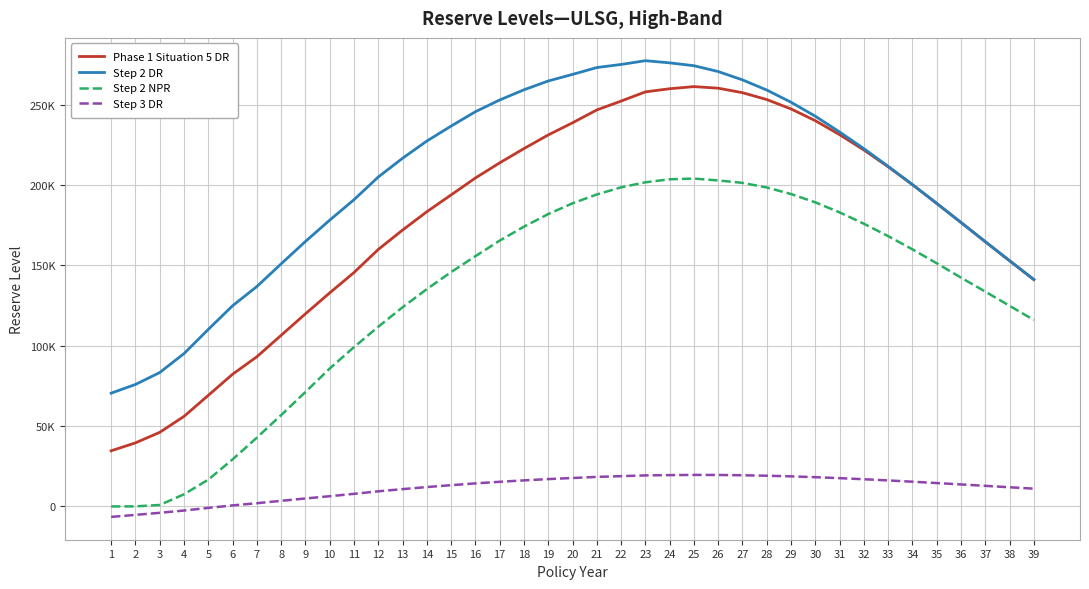

List the labels in order of Step 2 DR value, largest first.

23, 24, 22, 25, 21, 26, 20, 27, 19, 18, 28, 17, 29, 16, 30, 15, 31, 14, 32, 13, 33, 12, 34, 11, 35, 10, 36, 9, 37, 38, 8, 39, 7, 6, 5, 4, 3, 2, 1